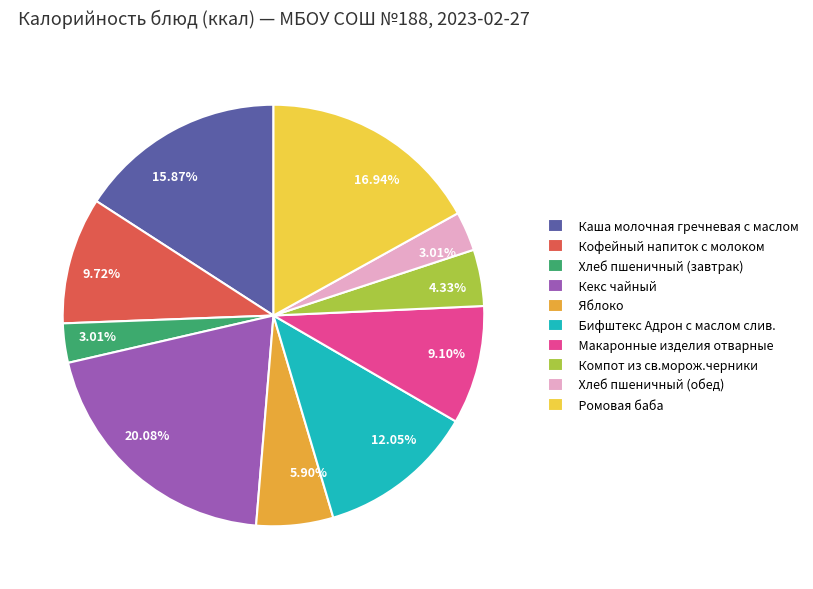

Which category has the biggest portion of the pie?

Кекс чайный